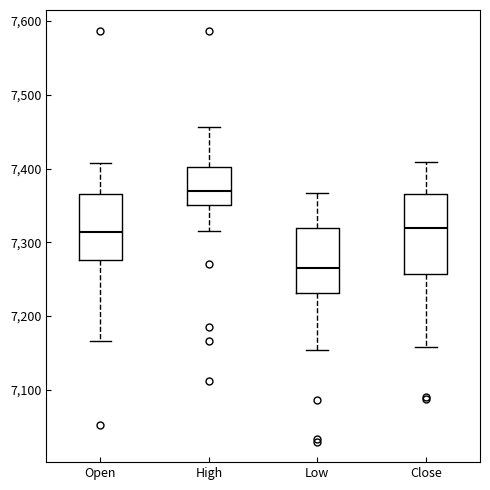

Reading left to right, read every box against the y-axis: the position of its median line, the range the box covers, and the ends of its whiskers. The values are not printed on the chart, so give them approximately, as read against the axis.

Open: median 7310, box 7280 to 7370, whiskers 7170 to 7410
High: median 7370, box 7350 to 7400, whiskers 7320 to 7460
Low: median 7270, box 7230 to 7320, whiskers 7150 to 7370
Close: median 7320, box 7260 to 7370, whiskers 7160 to 7410